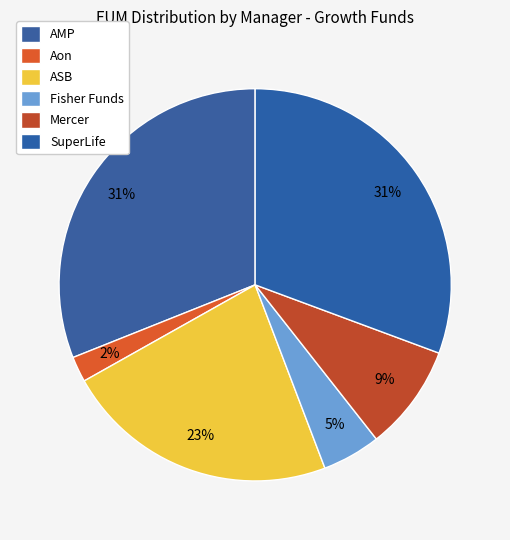

How many segments does this pie chart have?

6